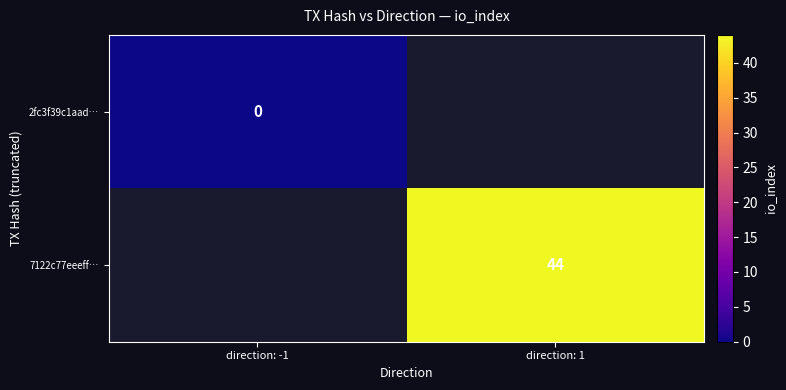

True or false: 7122c77eeeff… has a value of 62.6 at direction: 1.

False